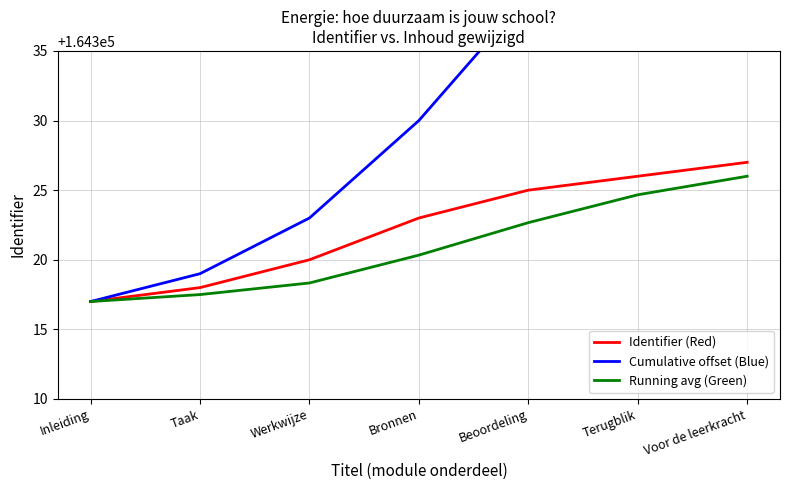

Count the Identifier (Red) values in the range 164318 to 164326.

5